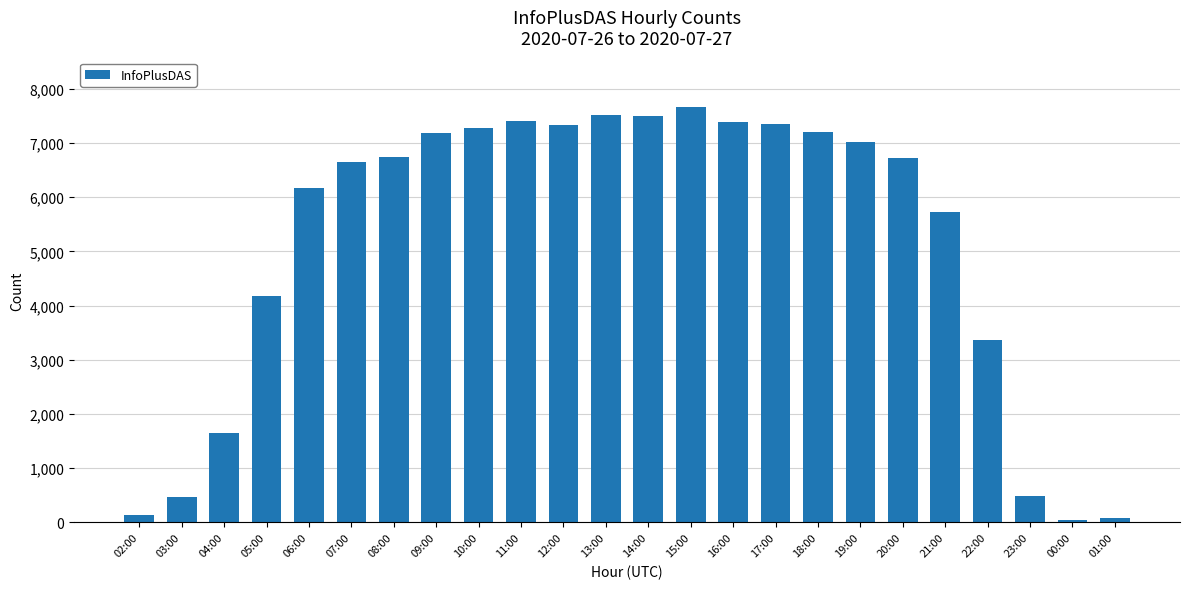

What is the difference between the values at 01:00 and 19:00?

6927